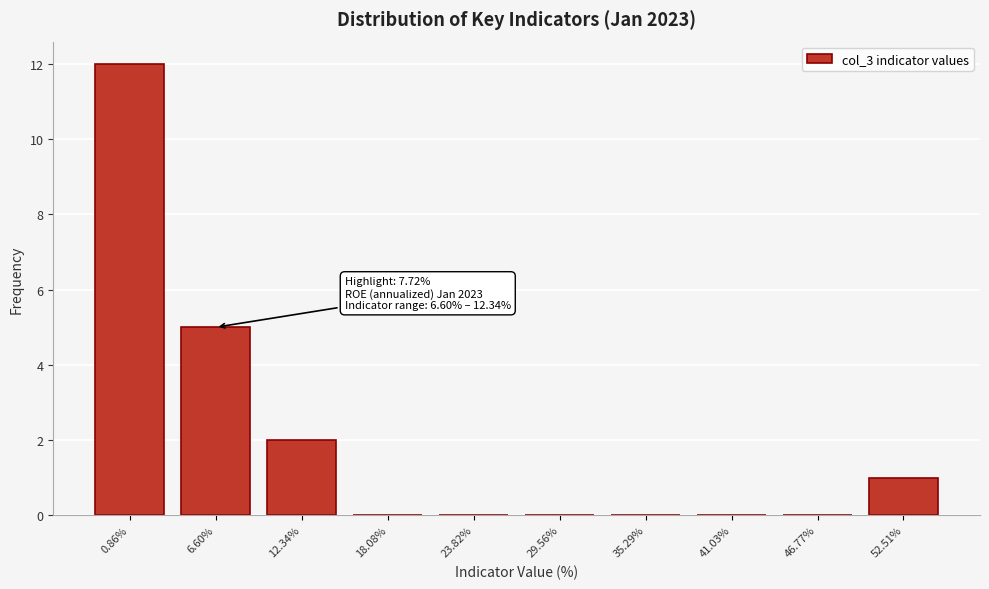

Reading left to right, transcribe all the data shown in this chart.

0.86%=12	6.60%=5	12.34%=2	18.08%=0	23.82%=0	29.56%=0	35.29%=0	41.03%=0	46.77%=0	52.51%=1